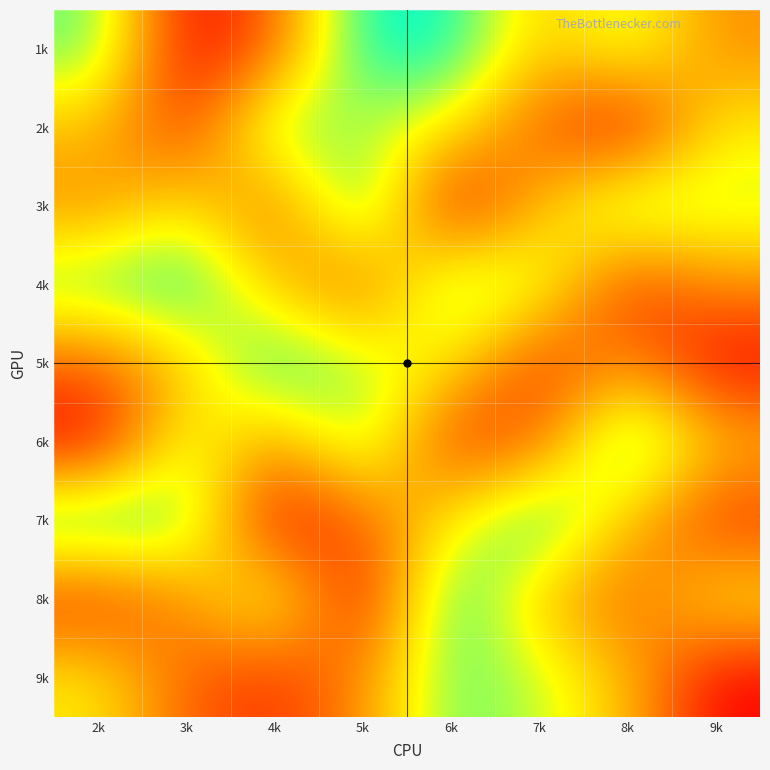

Reading right to left, what are all the values shown in this chart?

1k: 9k=4	8k=7	7k=5	6k=9	5k=9	4k=3	3k=1	2k=8
2k: 9k=6	8k=1	7k=3	6k=6	5k=7	4k=8	3k=2	2k=5
3k: 9k=7	8k=8	7k=5	6k=1	5k=9	4k=3	3k=6	2k=4
4k: 9k=4	8k=2	7k=7	6k=8	5k=3	4k=5	3k=9	2k=8
5k: 9k=1	8k=4	7k=2	6k=6	5k=7	4k=9	3k=5	2k=3
6k: 9k=5	8k=9	7k=3	6k=2	5k=8	4k=4	3k=7	2k=1
7k: 9k=2	8k=5	7k=9	6k=6	5k=3	4k=1	3k=8	2k=9
8k: 9k=6	8k=3	7k=5	6k=9	5k=1	4k=7	3k=4	2k=2
9k: 9k=1	8k=5	7k=7	6k=8	5k=4	4k=2	3k=3	2k=6